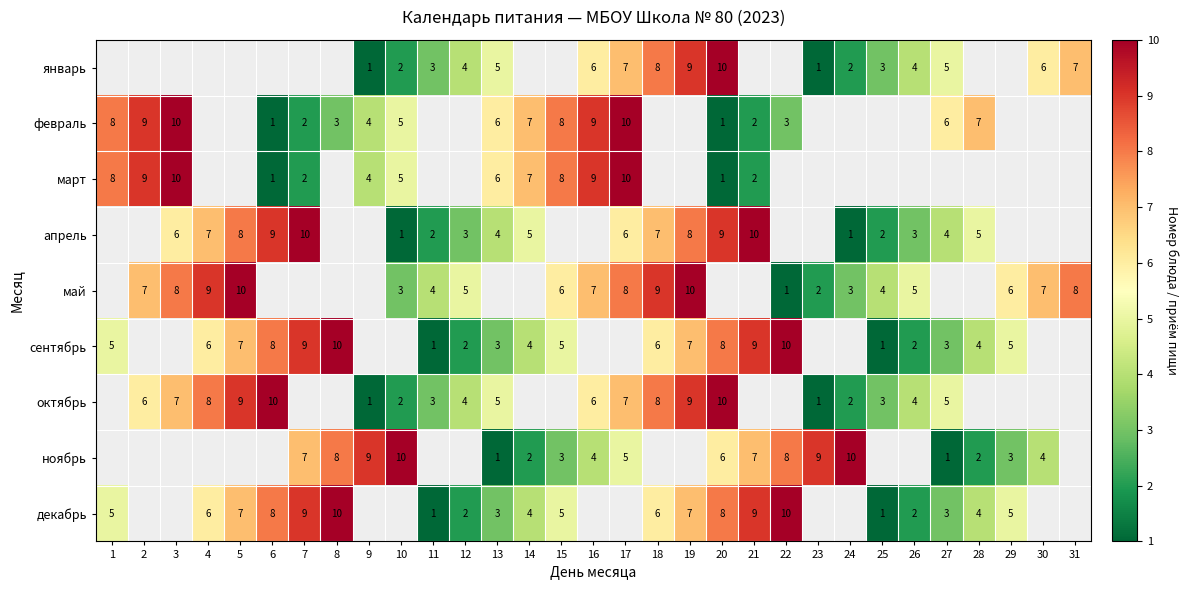

The value of октябрь at 3 is 4. True or false?

False